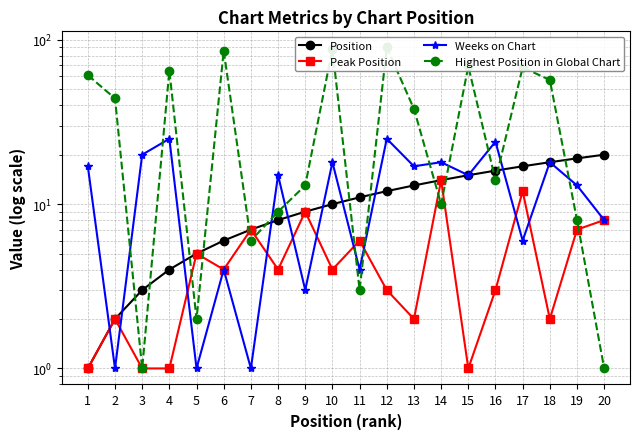

Where is the first local maximum for Weeks on Chart?

4